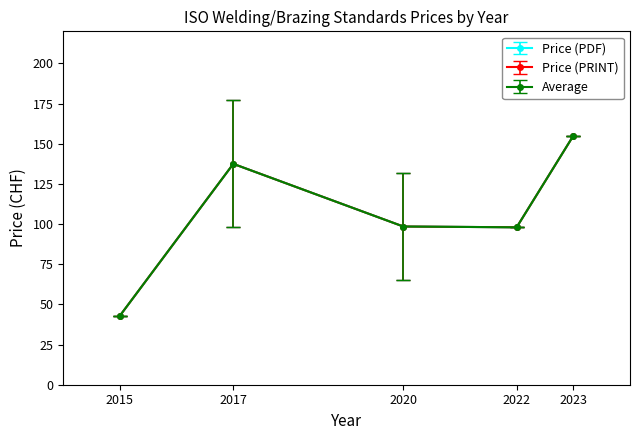

At how many categories does at least one series exceed 75?

4